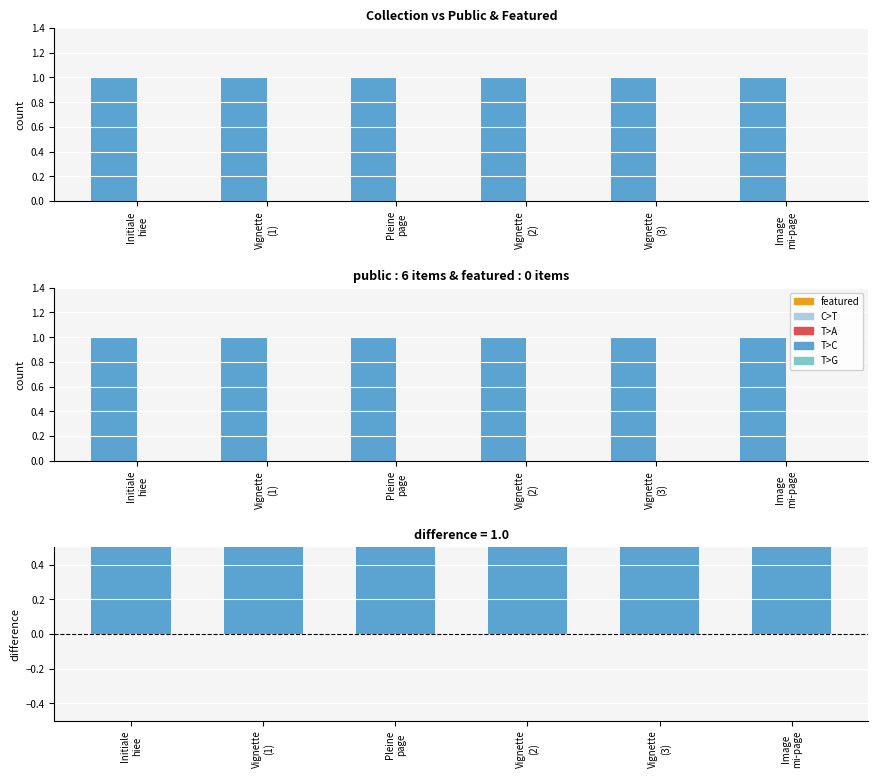

Rank the series by their average value, from lowest to highest.

featured, public